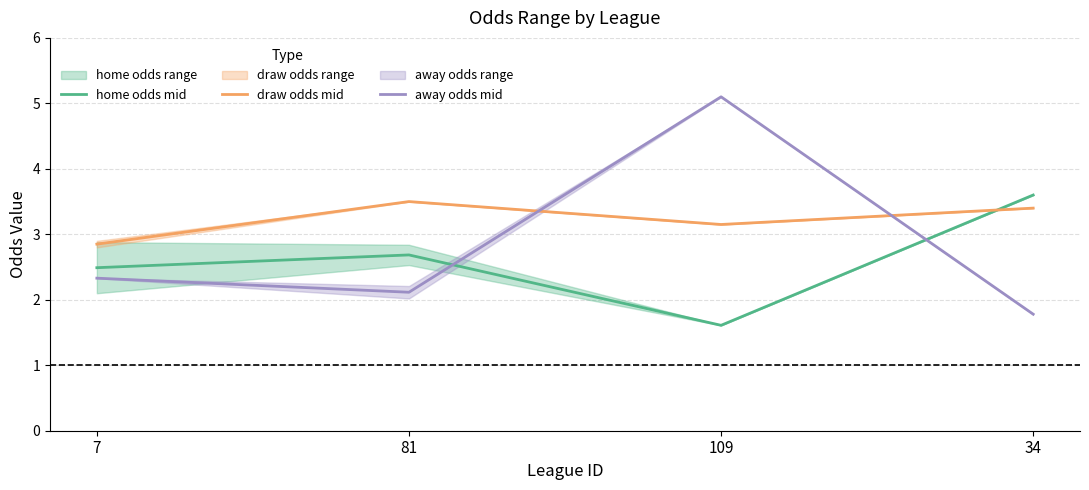

How many values in the home odds mid series are below 2?

1